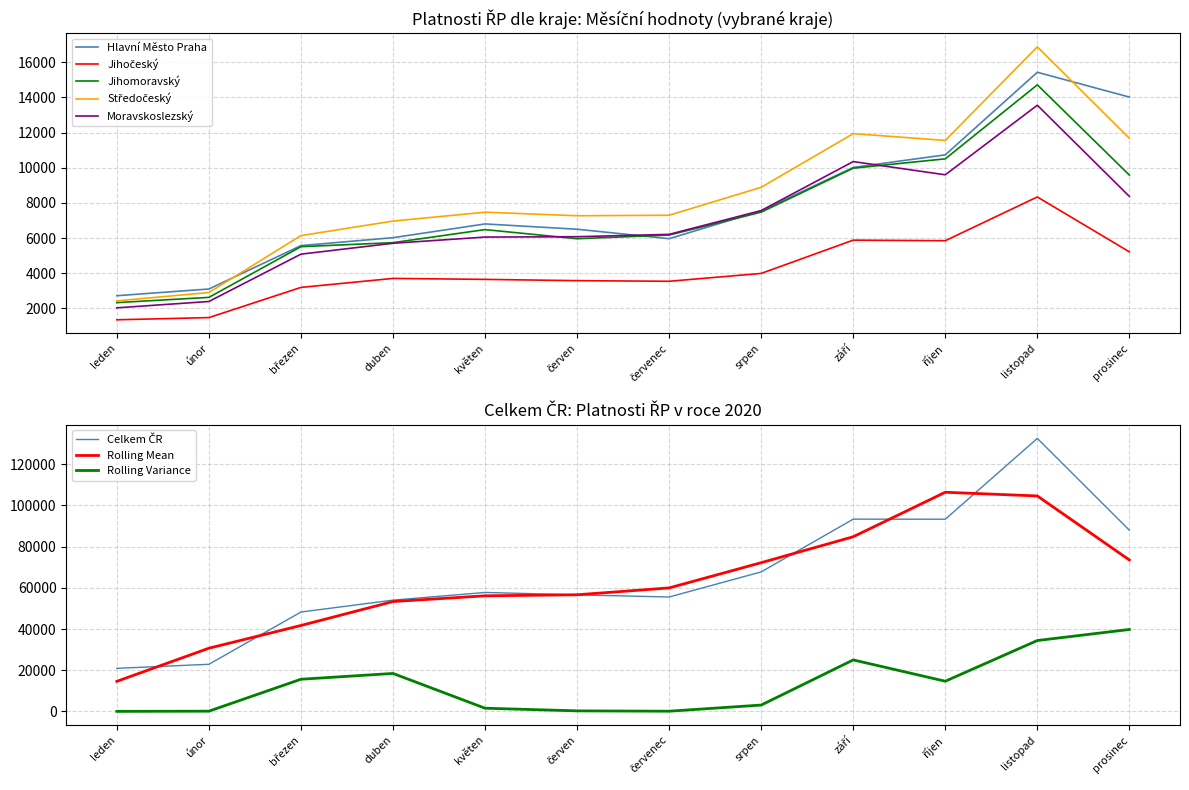

Is this an area chart (filled region under the line)?

No